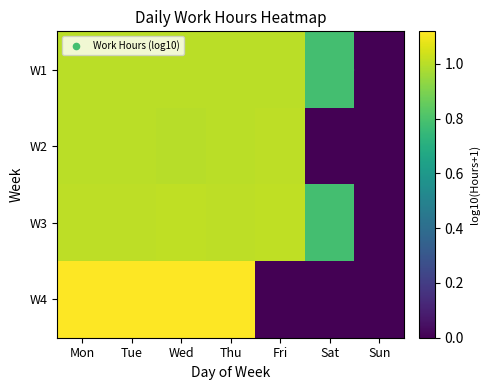

At which category is the sum across all series the highest?

Mon